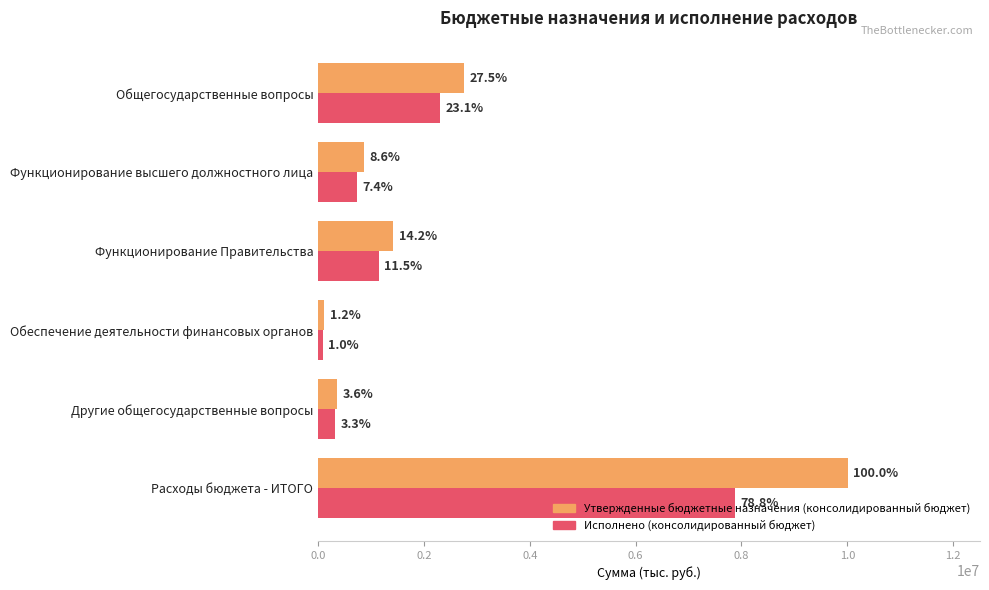

What are all the series names shown in the legend?

Утвержденные бюджетные назначения (консолидированный бюджет), Исполнено (консолидированный бюджет)